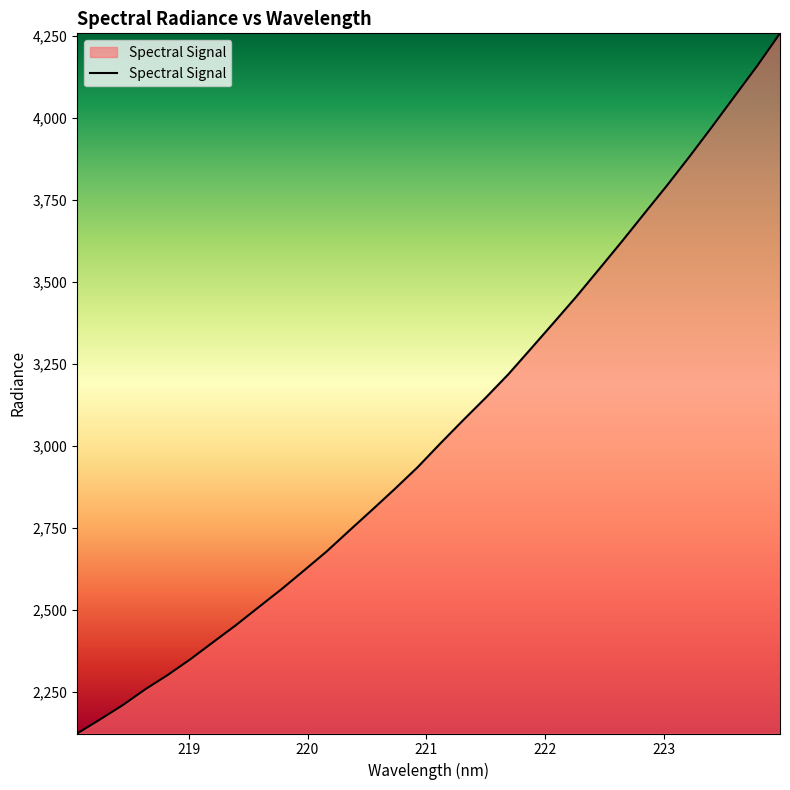

What is the minimum value shown in the chart?

2123.0